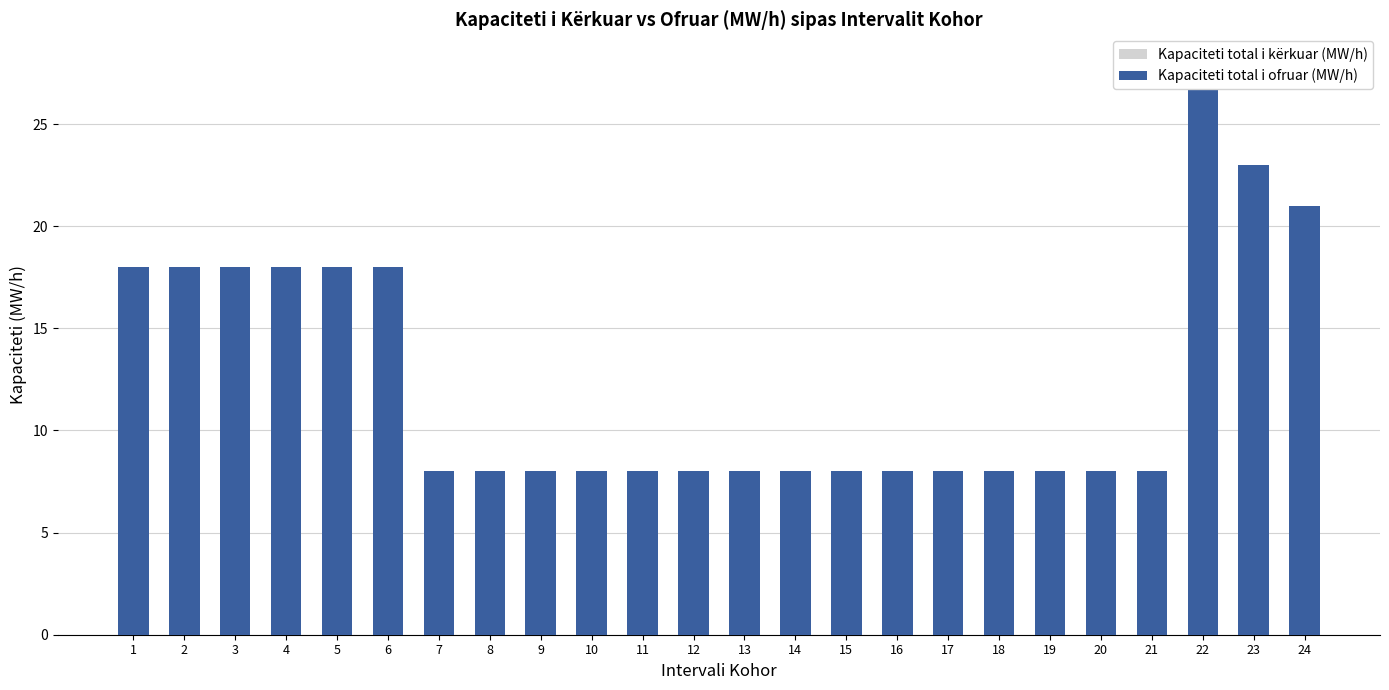

Which category has the highest value in the Kapaciteti total i ofruar (MW/h) series?

22